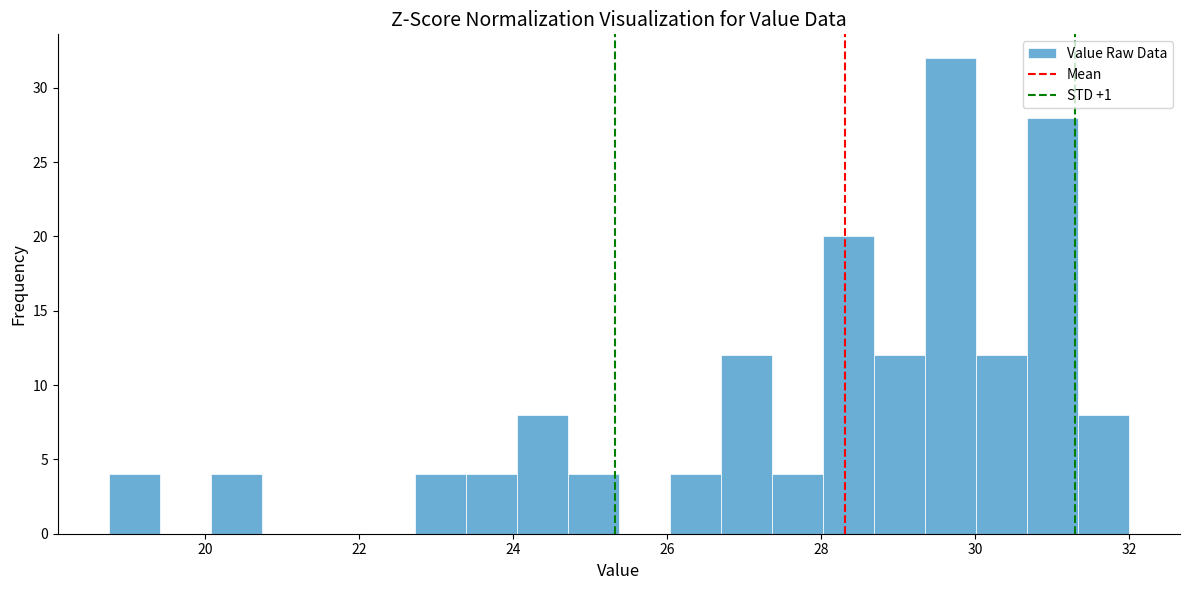

Read against the x-axis, roughly where is the centre of the tallest bar?

29.6